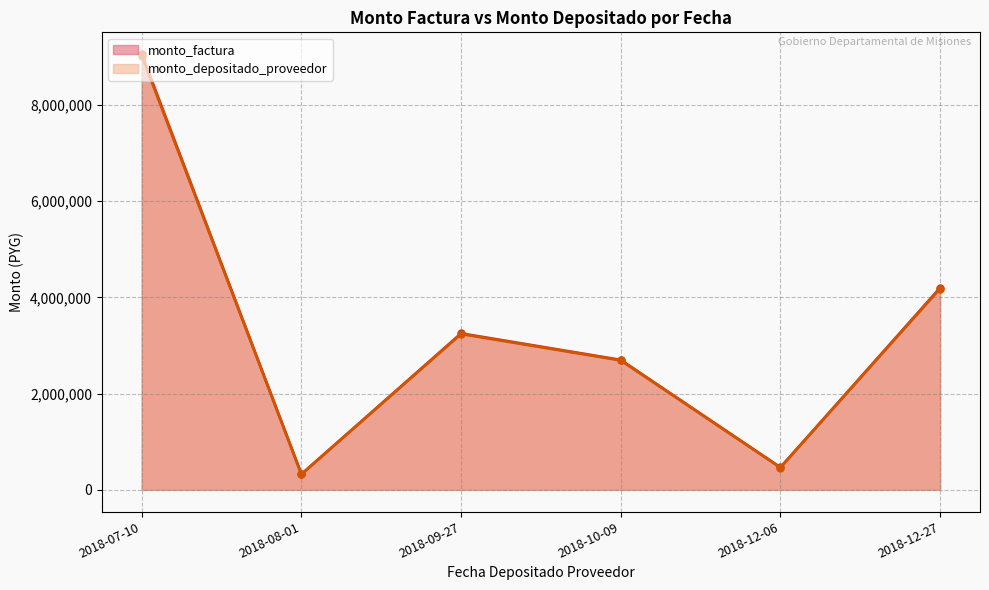

List the series in order of their overall mean, lowest first.

monto_depositado_proveedor, monto_factura